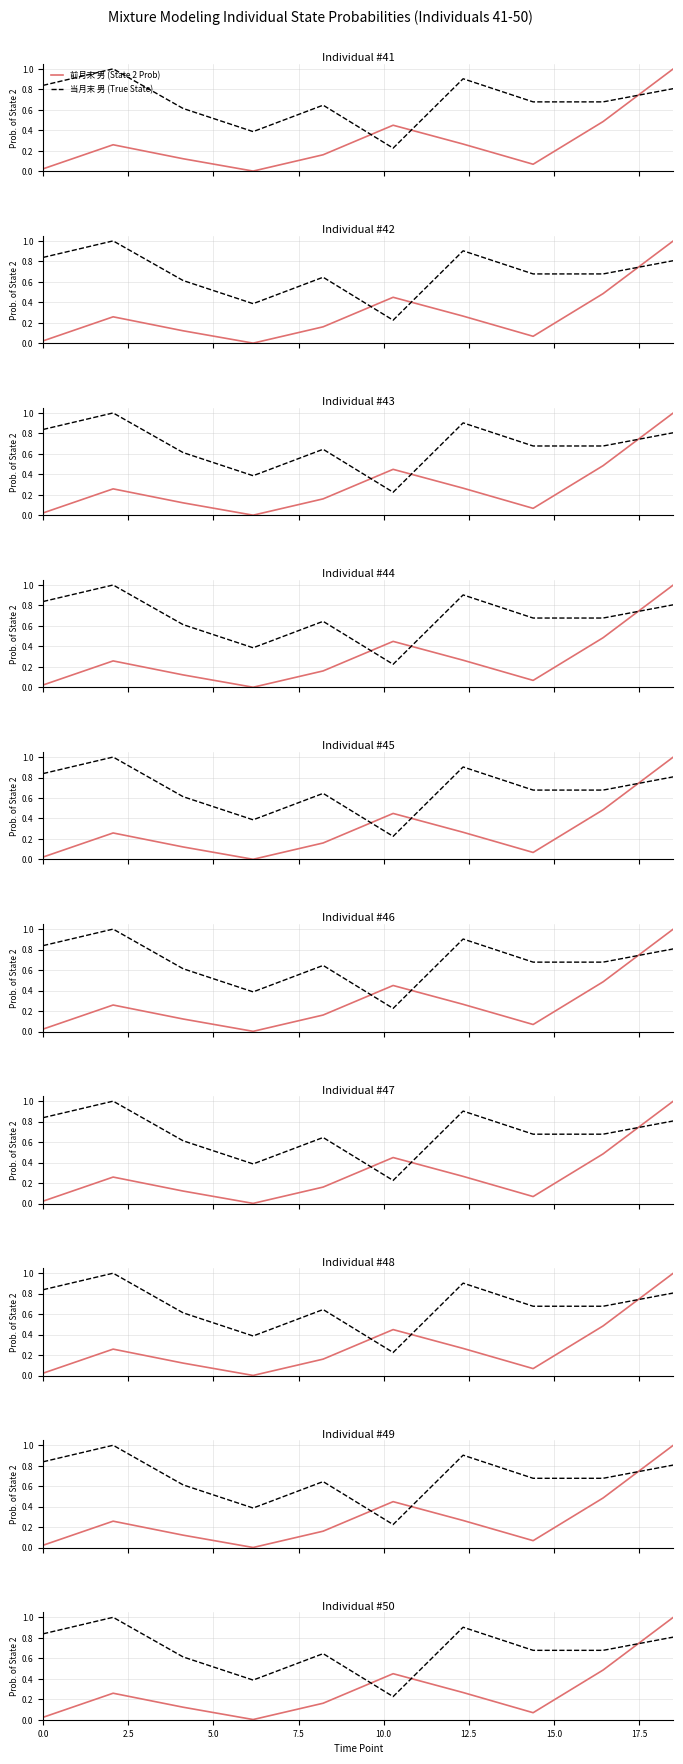

How many intersections are there between 前月末 男 and 当月末 男?

3